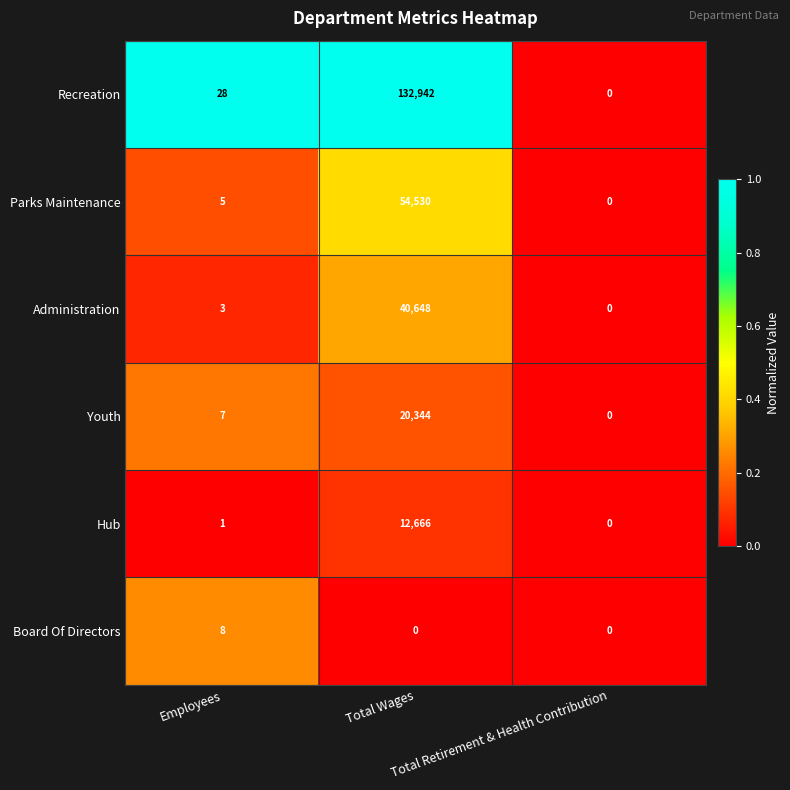

What is the average value of the Hub series?

4222